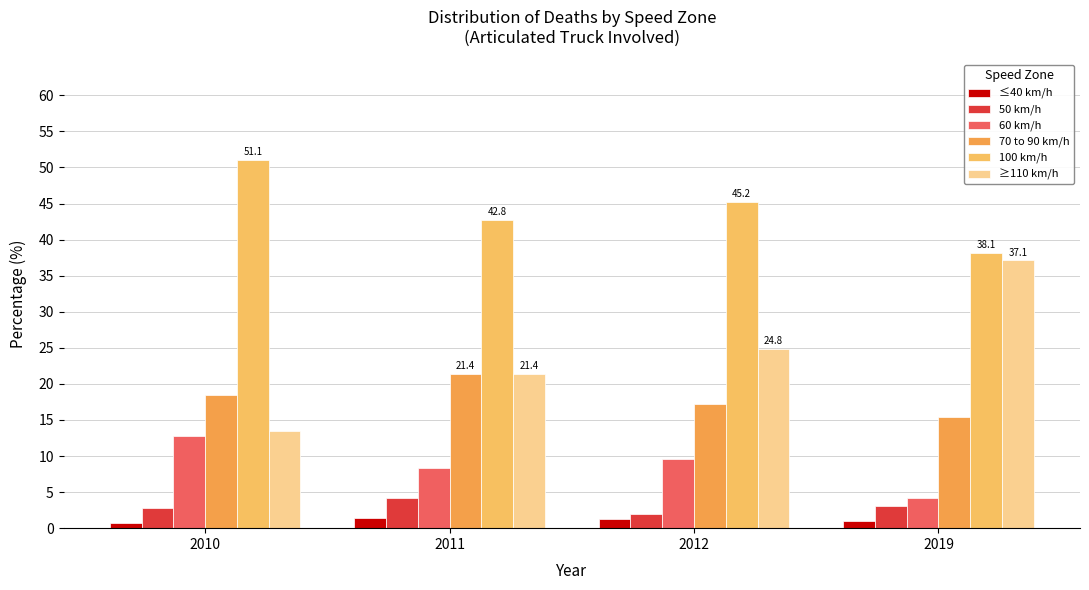

Reading right to left, transcribe all the data shown in this chart.

≤40 km/h: 2019=1.0	2012=1.3	2011=1.4	2010=0.7
50 km/h: 2019=3.1	2012=1.9	2011=4.1	2010=2.8
60 km/h: 2019=4.1	2012=9.6	2011=8.3	2010=12.8
70 to 90 km/h: 2019=15.5	2012=17.2	2011=21.4	2010=18.4
100 km/h: 2019=38.1	2012=45.2	2011=42.8	2010=51.1
≥110 km/h: 2019=37.1	2012=24.8	2011=21.4	2010=13.5